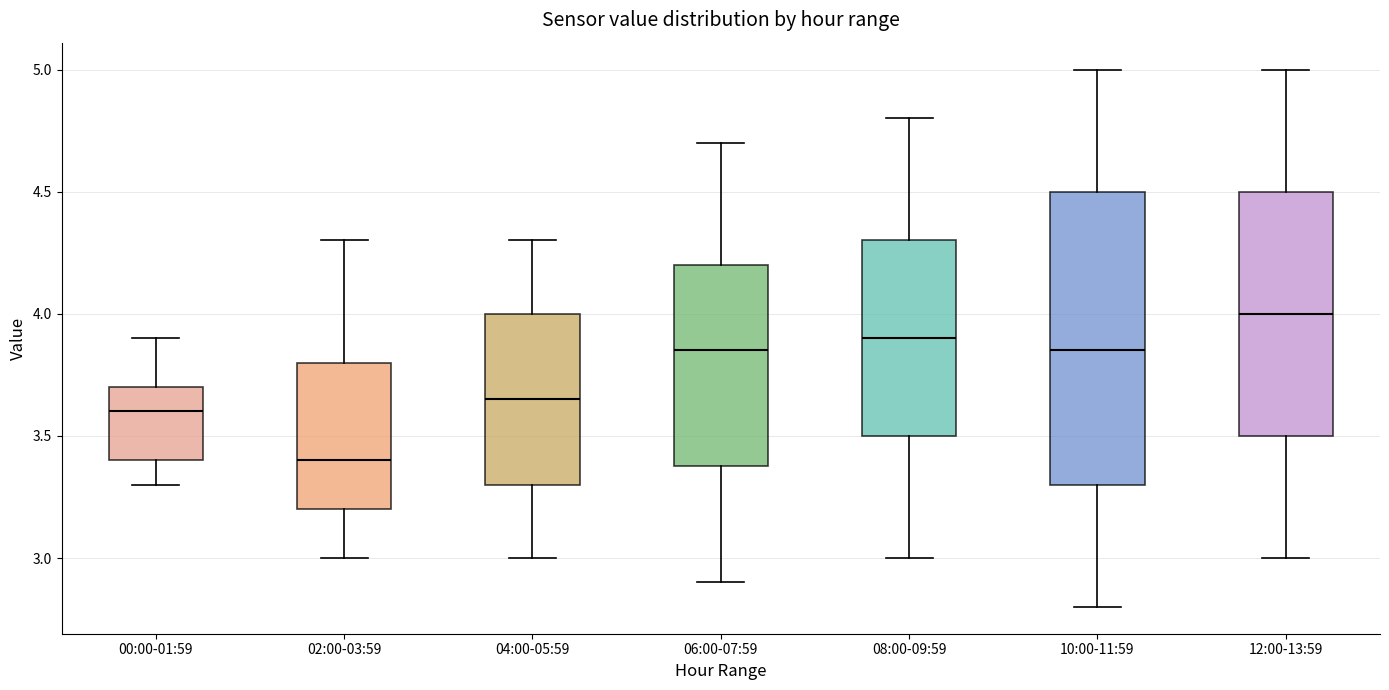

Reading left to right, read every box against the y-axis: the position of its median line, the range the box covers, and the ends of its whiskers. The values are not printed on the chart, so give them approximately, as read against the axis.

00:00-01:59: median 3.60, box 3.40 to 3.70, whiskers 3.30 to 3.90
02:00-03:59: median 3.40, box 3.20 to 3.80, whiskers 3.00 to 4.30
04:00-05:59: median 3.65, box 3.30 to 4.00, whiskers 3.00 to 4.30
06:00-07:59: median 3.85, box 3.40 to 4.20, whiskers 2.90 to 4.70
08:00-09:59: median 3.90, box 3.50 to 4.30, whiskers 3.00 to 4.80
10:00-11:59: median 3.85, box 3.30 to 4.50, whiskers 2.80 to 5.00
12:00-13:59: median 4.00, box 3.50 to 4.50, whiskers 3.00 to 5.00